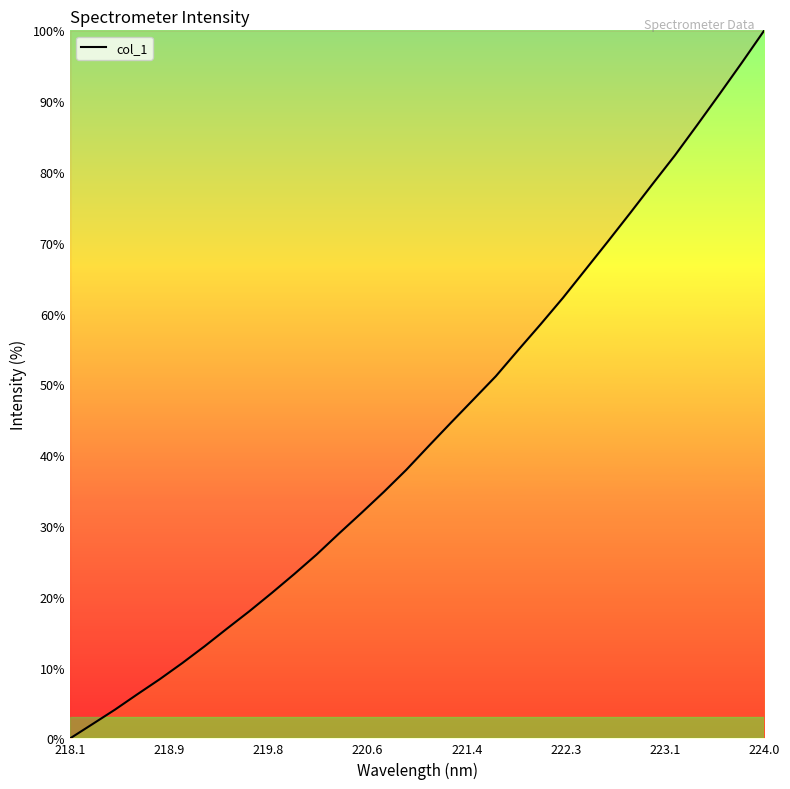

What is the difference between the maximum and minimum values?

100.0